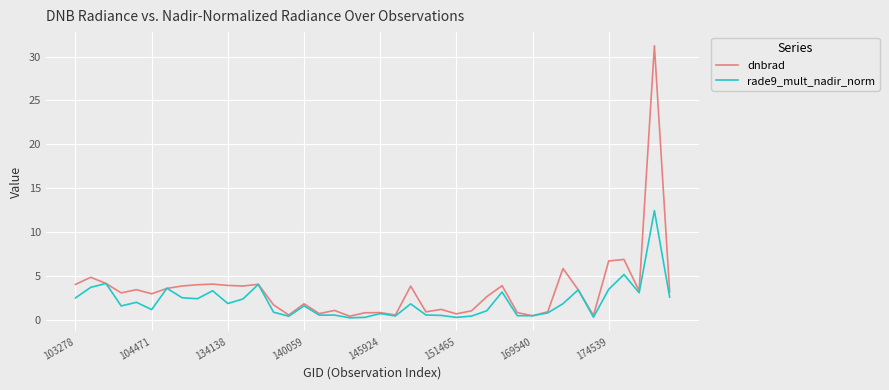

In rade9_mult_nadir_norm, how many points are higher than both neighbors (excluding endpoints)?

13